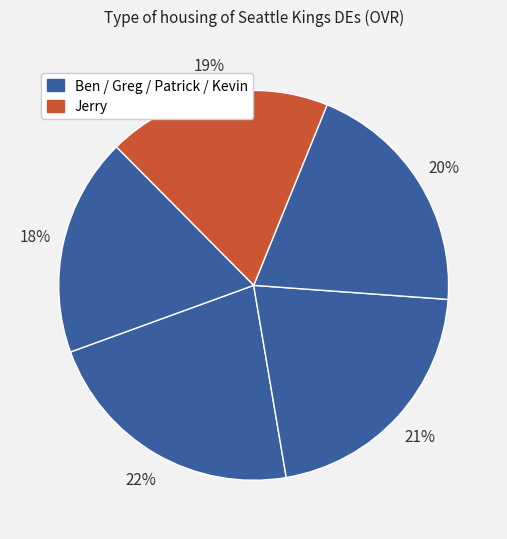

How many segments does this pie chart have?

5